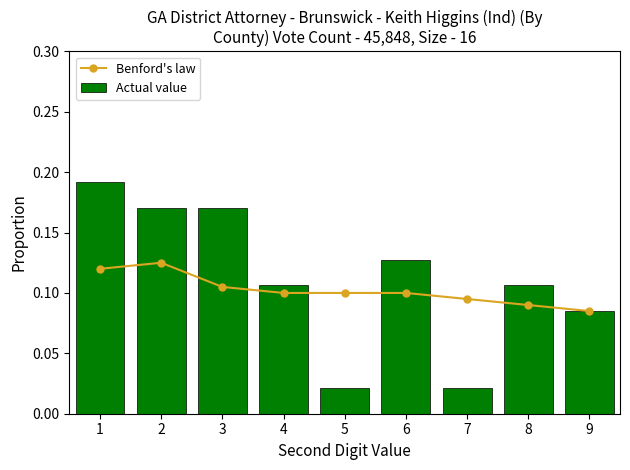

Between 2 and 6, which series saw the biggest shift?

Actual value